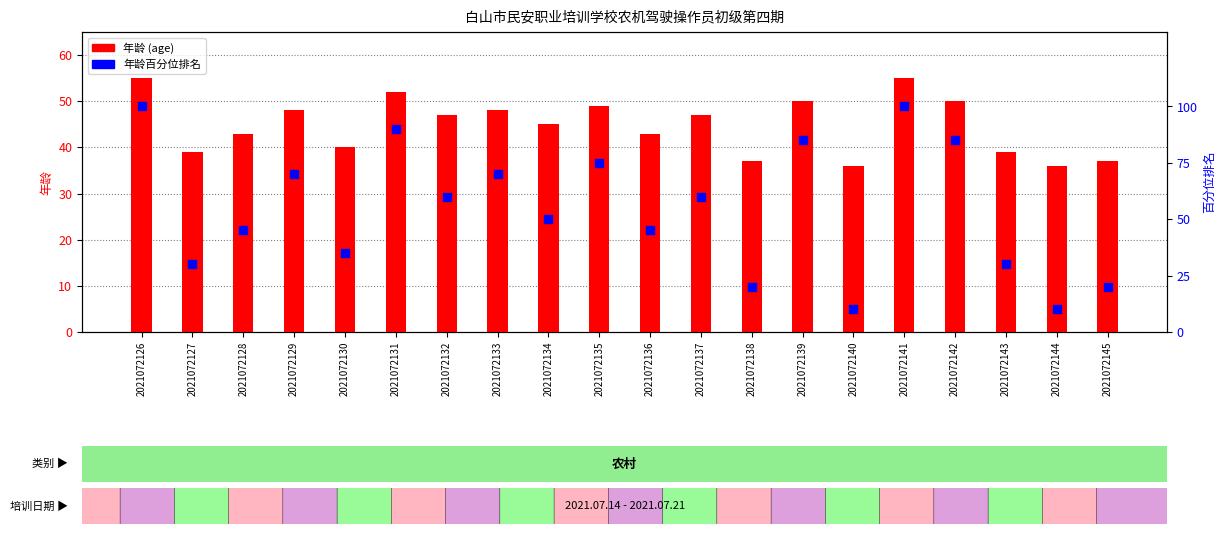

Which series contains the highest Y value?

年龄百分位排名